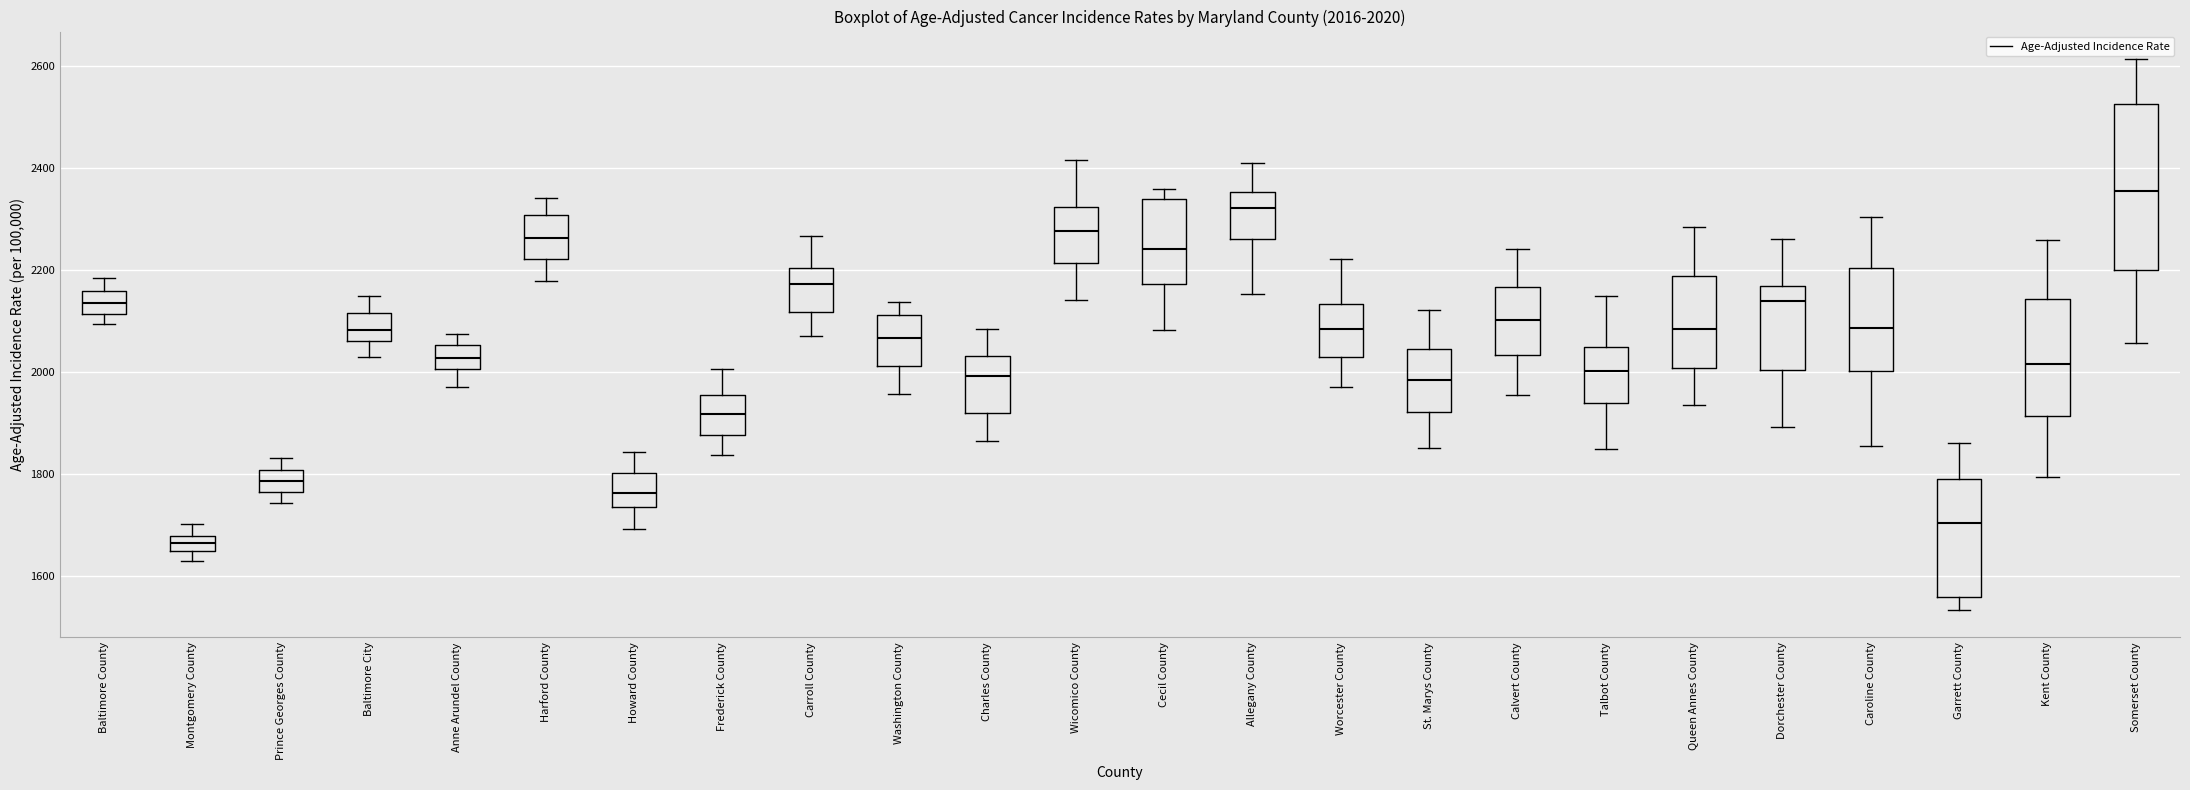

Which box's median line is the highest?

Somerset County